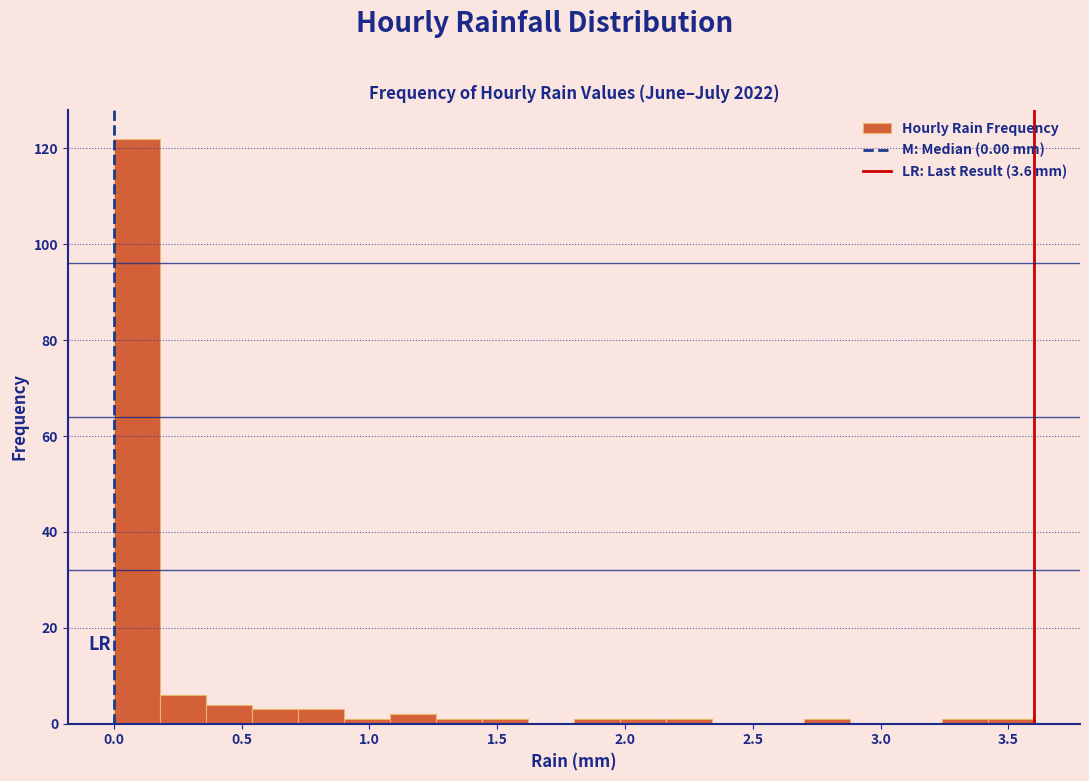

Around what value on the x-axis is the tallest bar? Give the approximate position of its centre, as read against the axis.

0.10